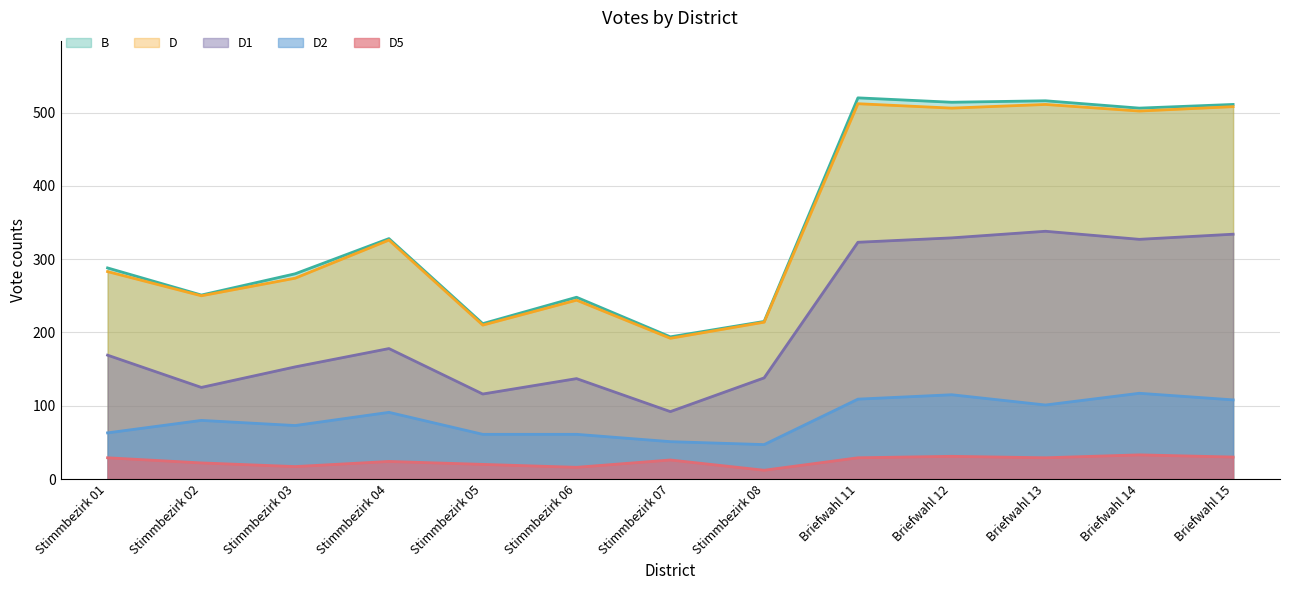

What is the difference between the highest and lowest values at Stimmbezirk 02?

229